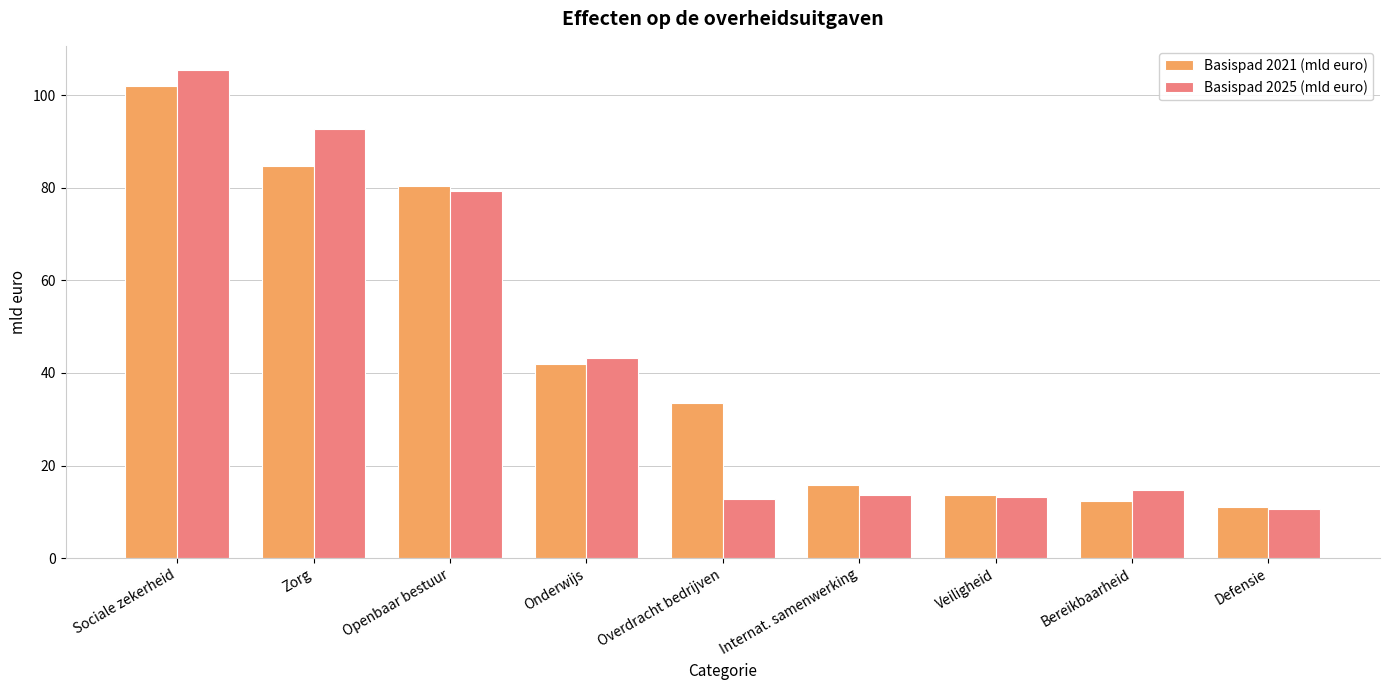

Which series has the largest total across all categories?

Basispad 2021 (mld euro)